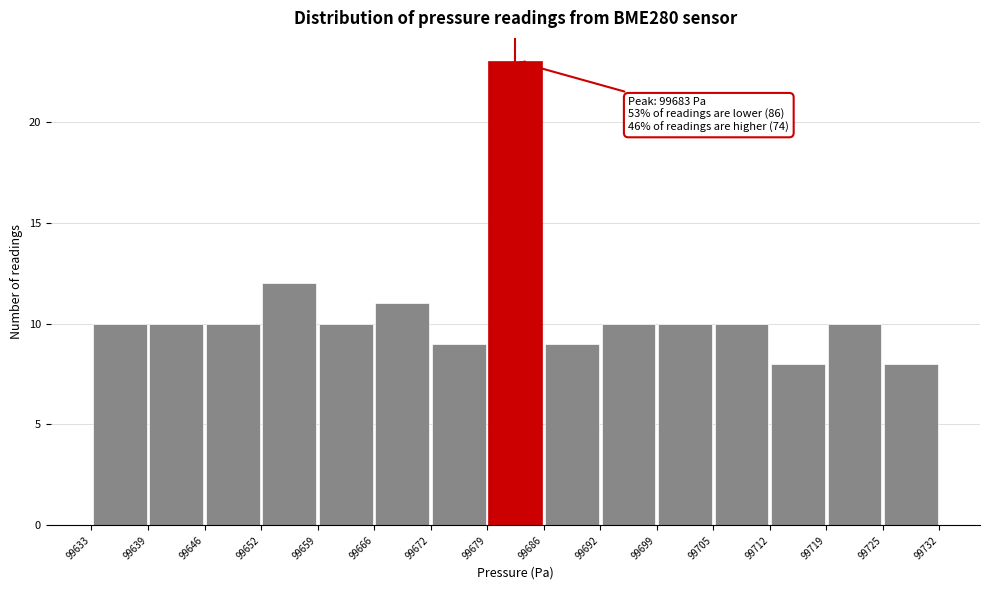

Which range on the x-axis has the tallest bar?

99679 to 99686